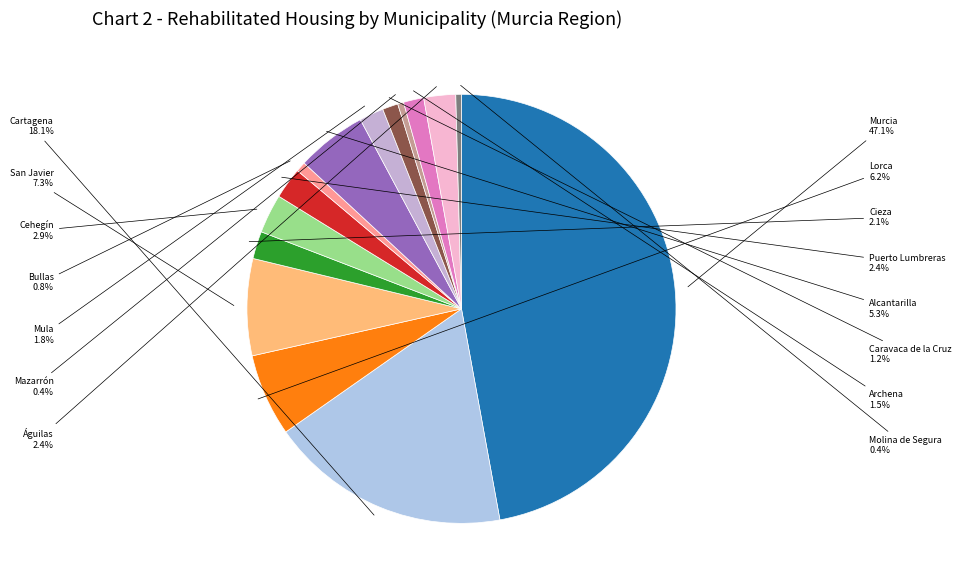

What is the largest slice in the pie chart?

Murcia